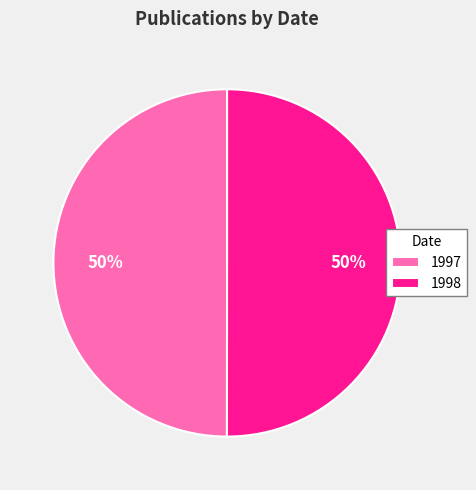

Is the sum of 1998 and 1997 greater than half?

Yes